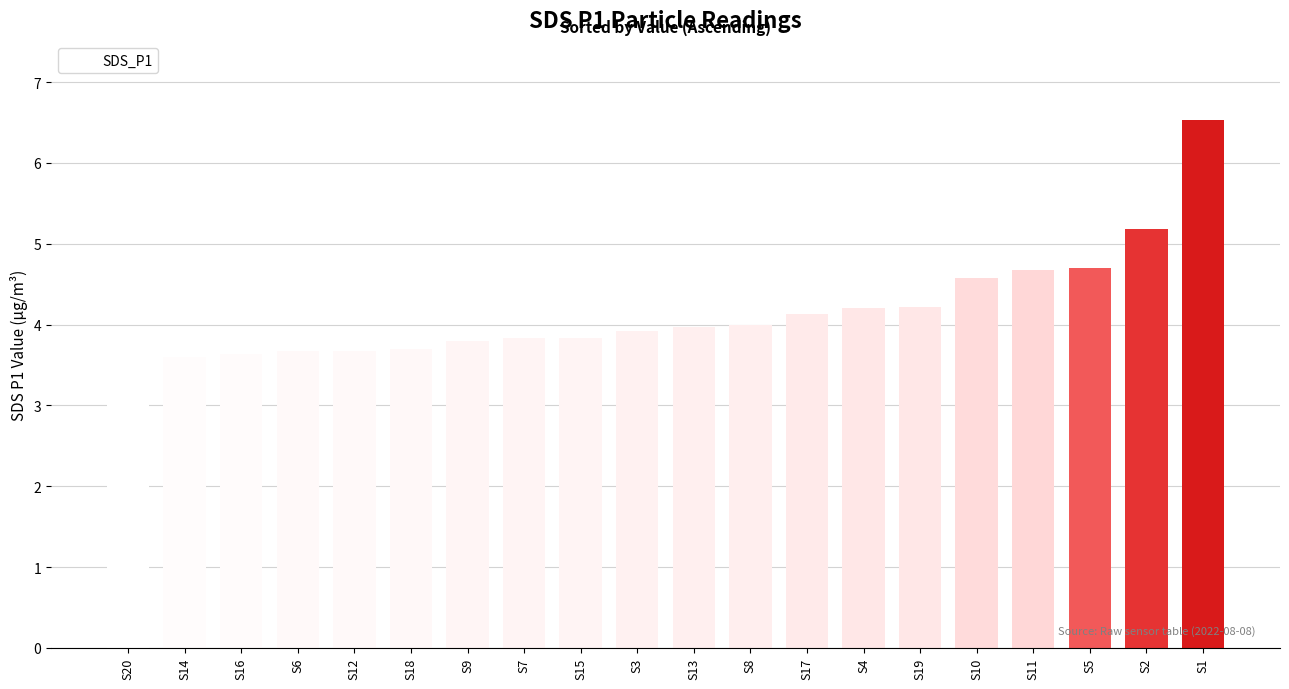

What is the value of the 20th bar from the left?

6.5